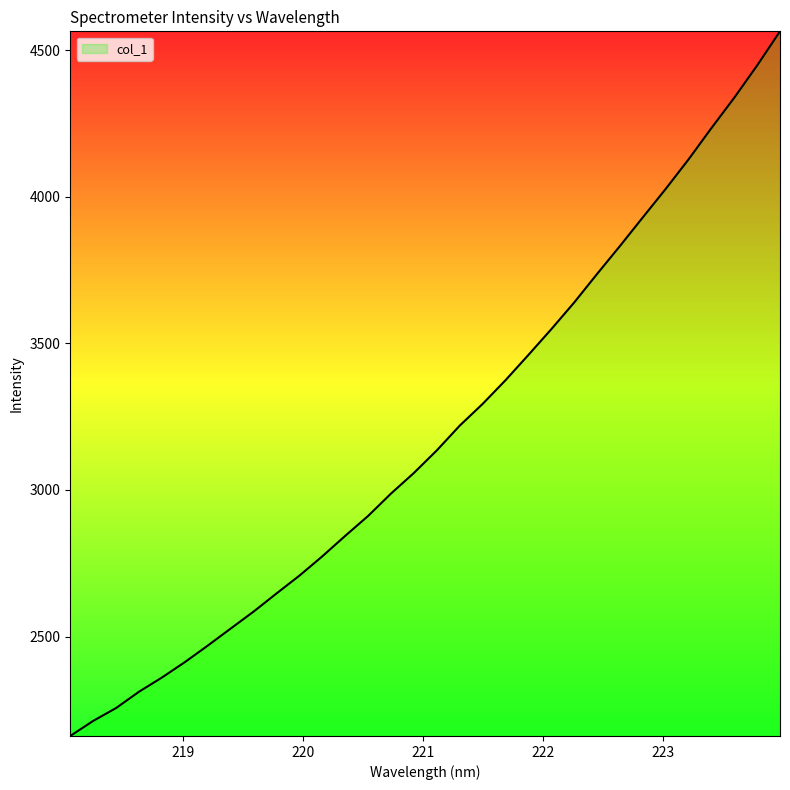

What is the difference between the maximum and minimum values?

2404.5